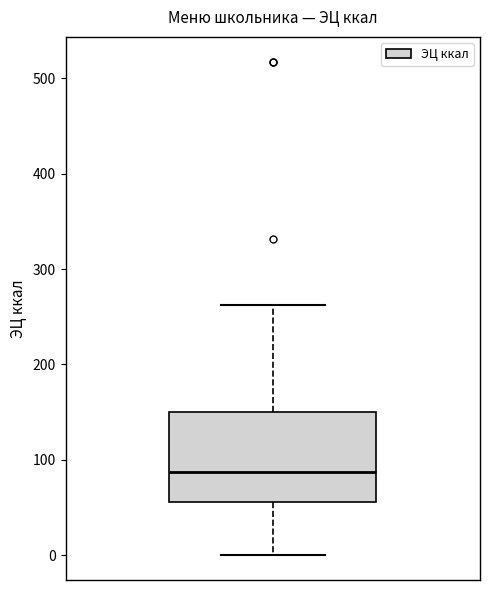

Read this box plot against the y-axis: the position of the median line, the range covered by the box, and the ends of both whiskers. The values are not printed on the chart, so give them approximately, as read against the axis.

median 90, box 60 to 150, whiskers 0 to 260